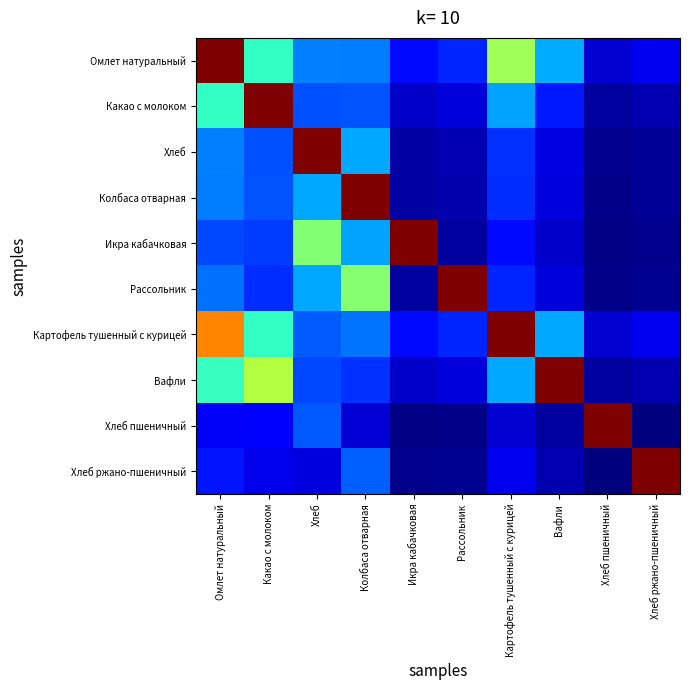

What is the total value across all series at Какао с молоком?

936.1